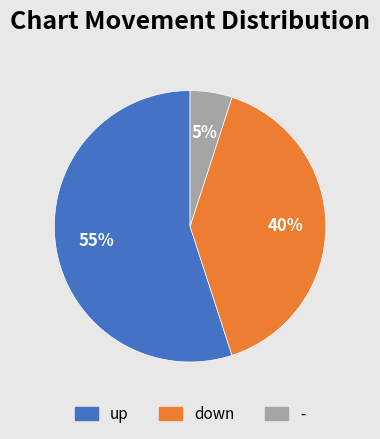

Combined, do up and - account for over 50%?

Yes